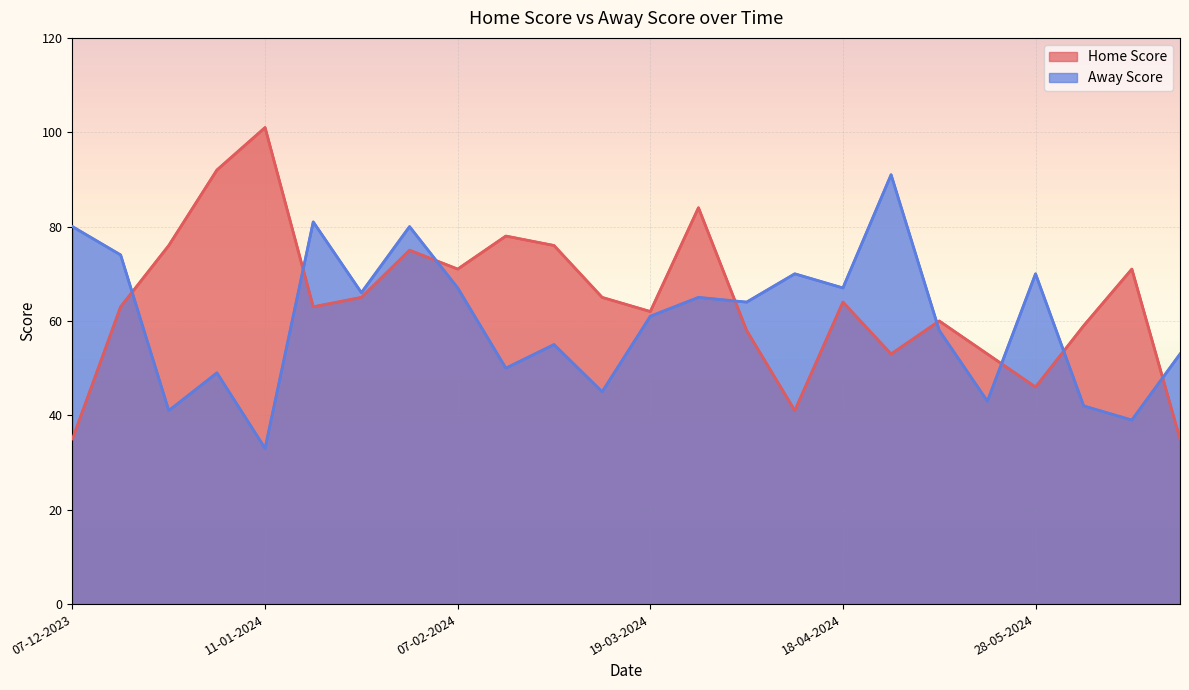

Reading left to right, transcribe all the data shown in this chart.

Home Score: 07-12-2023=35	14-12-2023=63	28-12-2023=76	04-01-2024=92	11-01-2024=101	17-01-2024=63	25-01-2024=65	01-02-2024=75	07-02-2024=71	15-02-2024=78	22-02-2024=76	14-03-2024=65	19-03-2024=62	21-03-2024=84	28-03-2024=58	09-04-2024=41	18-04-2024=64	02-05-2024=53	07-05-2024=60	16-05-2024=53	28-05-2024=46	30-05-2024=59	02-06-2024=71	06-06-2024=35
Away Score: 07-12-2023=80	14-12-2023=74	28-12-2023=41	04-01-2024=49	11-01-2024=33	17-01-2024=81	25-01-2024=66	01-02-2024=80	07-02-2024=67	15-02-2024=50	22-02-2024=55	14-03-2024=45	19-03-2024=61	21-03-2024=65	28-03-2024=64	09-04-2024=70	18-04-2024=67	02-05-2024=91	07-05-2024=58	16-05-2024=43	28-05-2024=70	30-05-2024=42	02-06-2024=39	06-06-2024=53